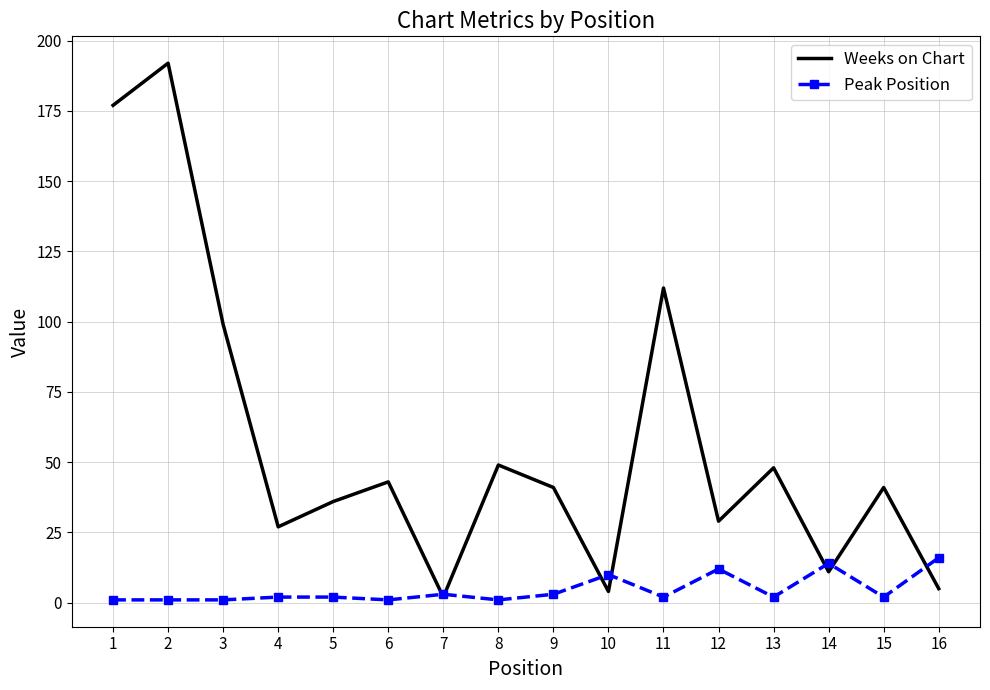

Is it true that Weeks on Chart equals 49 at 8?

True